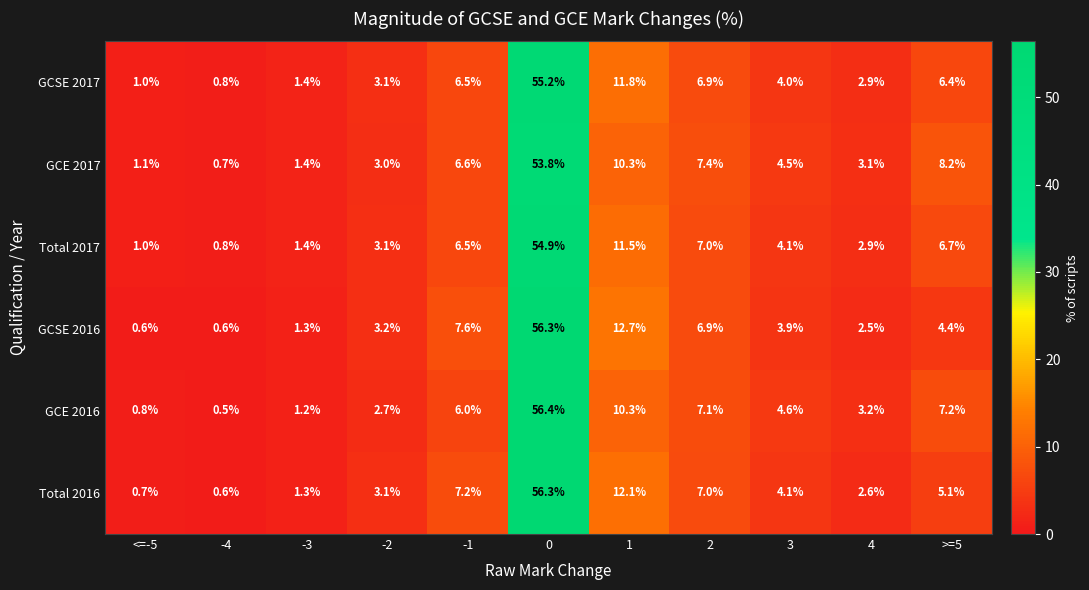

What is the sum of the Total 2017 values at -4 and 3?

4.9